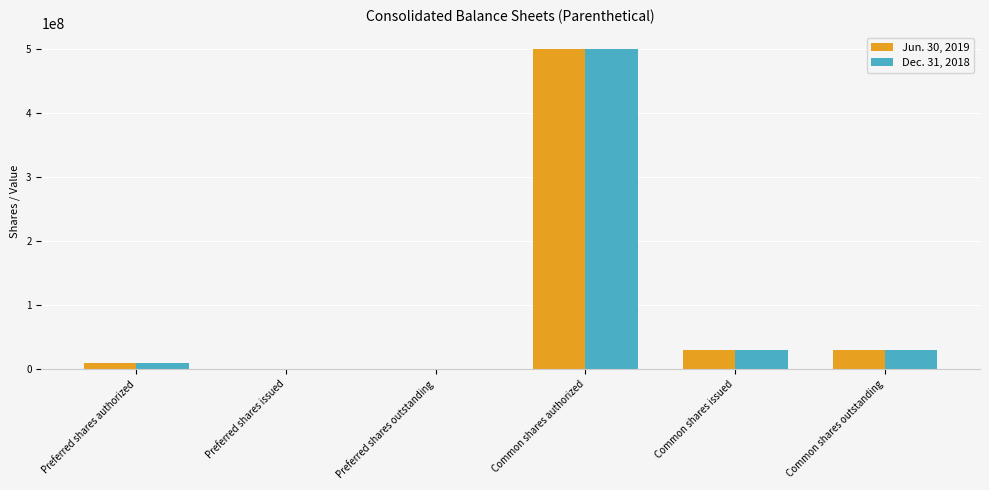

Is it true that Jun. 30, 2019 equals 176831042 at Preferred shares issued?

False